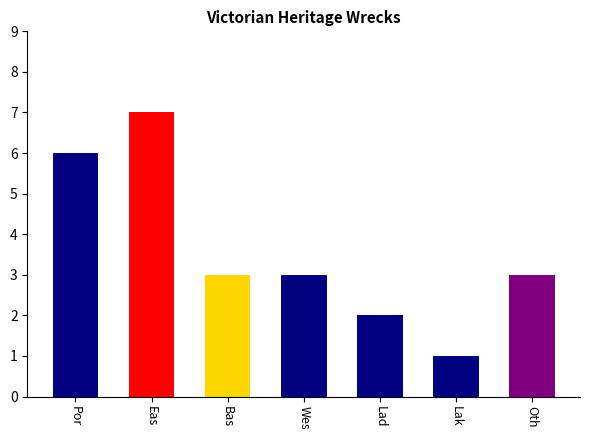

What is the ratio of the value at Por to the value at Wes?

2.0